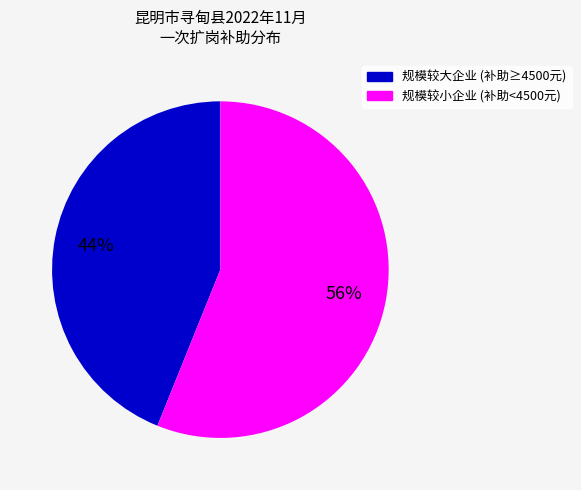

Does any single category account for the majority?

Yes